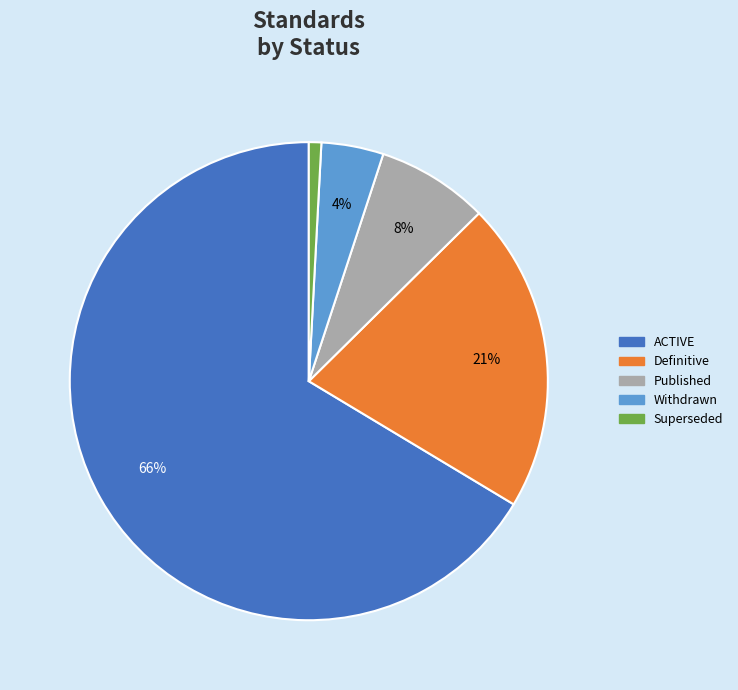

Does any single category account for the majority?

Yes